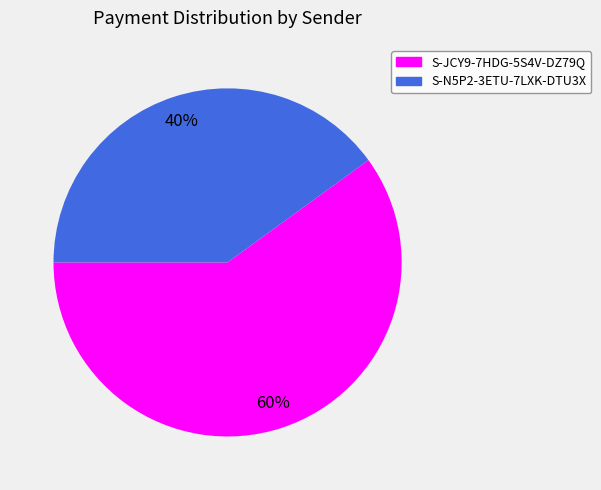

Count the number of slices in the pie.

2